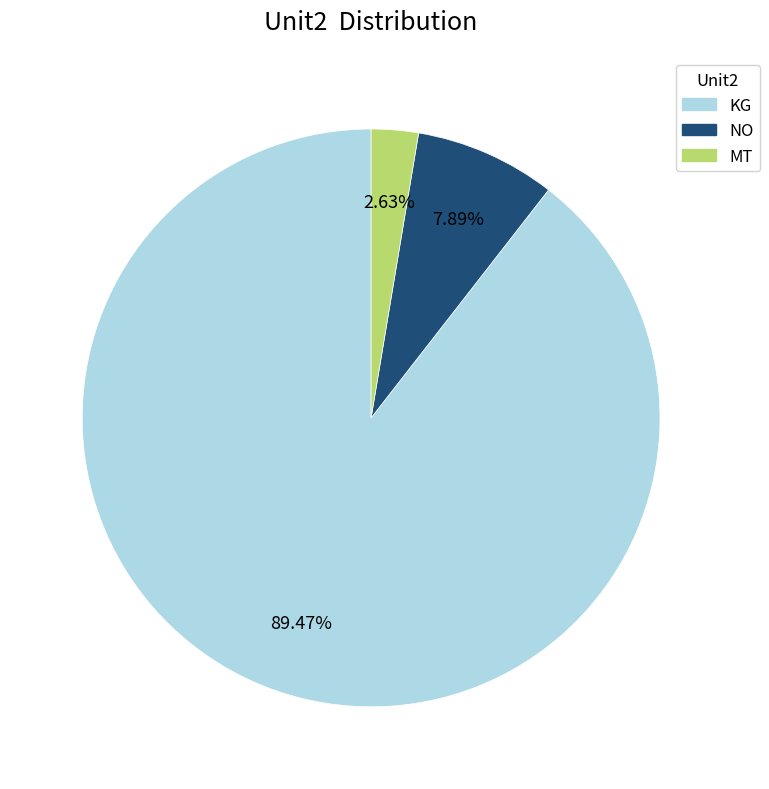

Does any single category account for the majority?

Yes